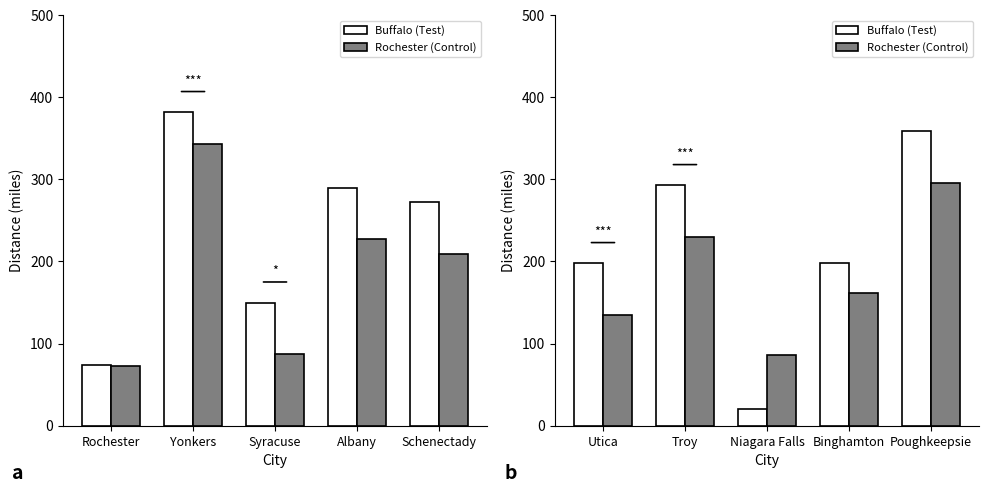

The Rochester series shows 143 at Niagara Falls. True or false?

False